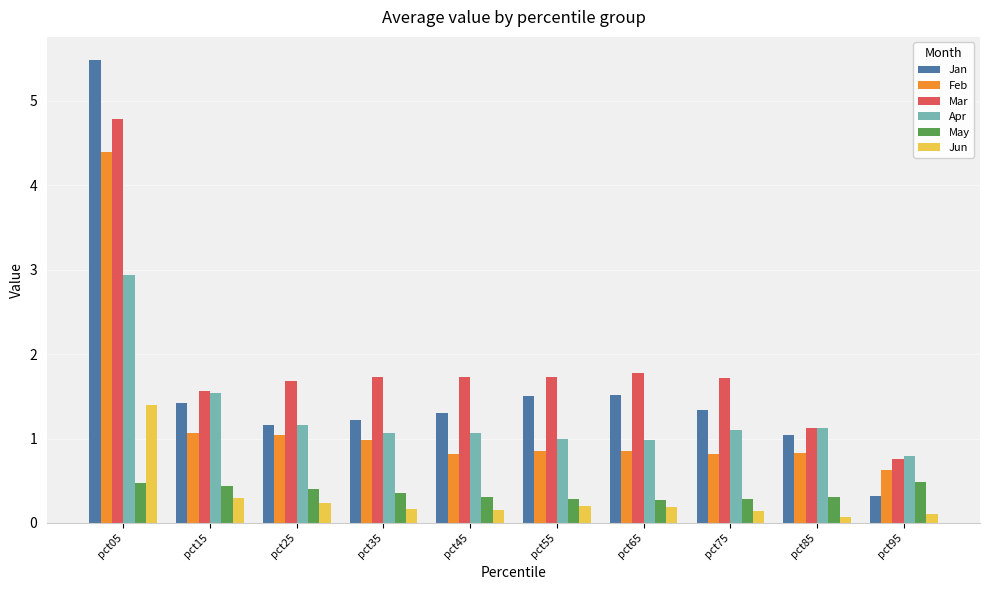

Does the chart contain stacked bars?

No